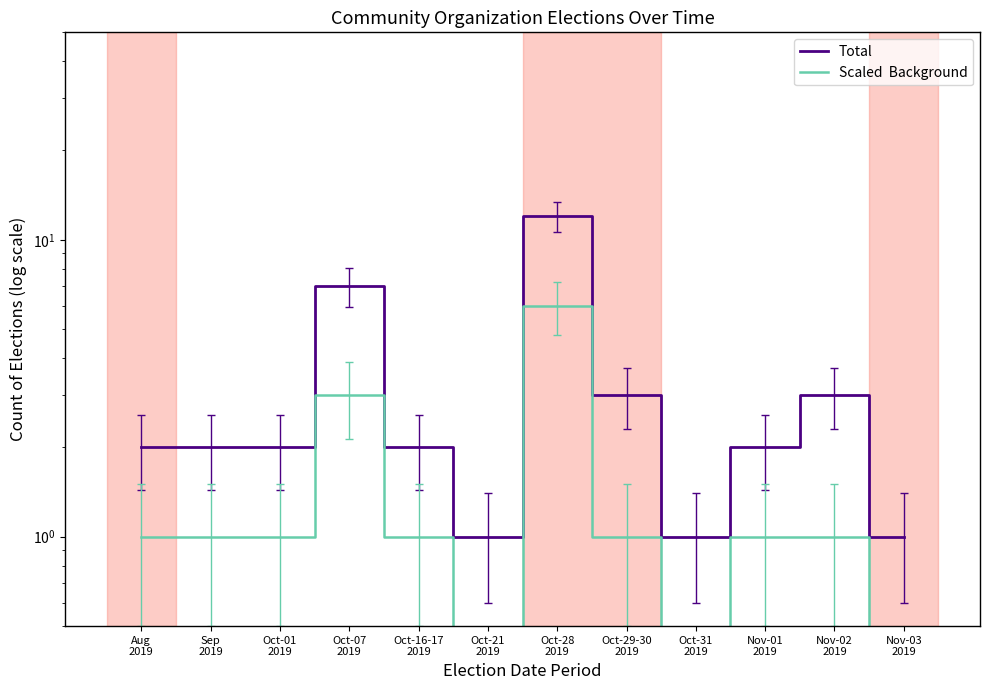

Where is the first local maximum for Scaled  Background?

Oct-07
2019